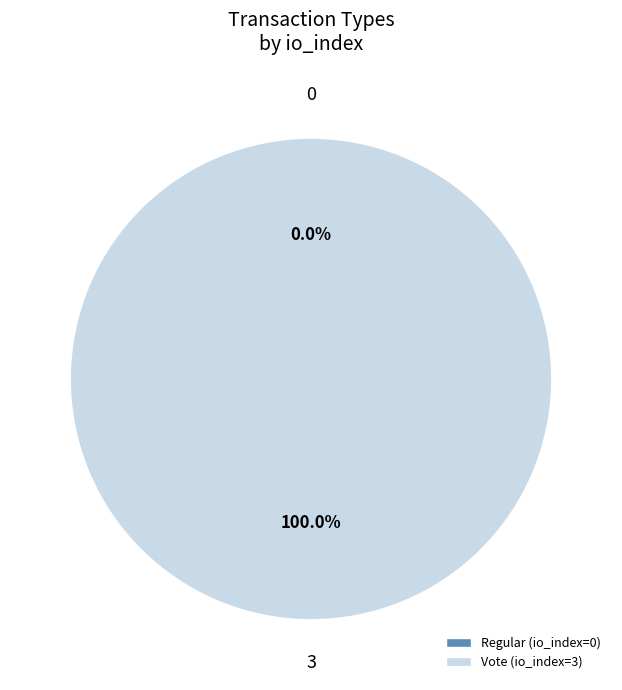

Is there any slice that represents more than half of the pie?

Yes